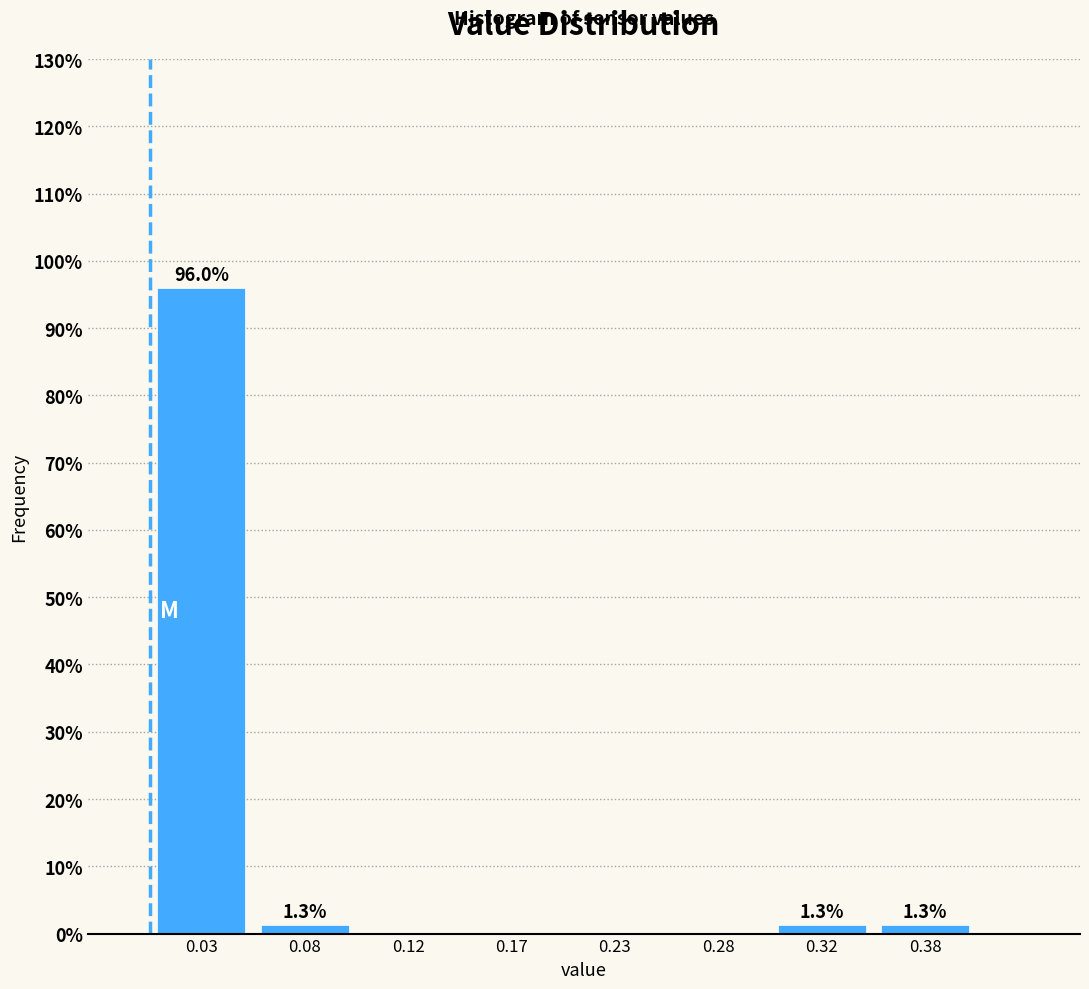

Reading right to left, transcribe all the data shown in this chart.

0.38=1.3	0.32=1.3	0.28=0.0	0.23=0.0	0.17=0.0	0.12=0.0	0.08=1.3	0.03=96.0